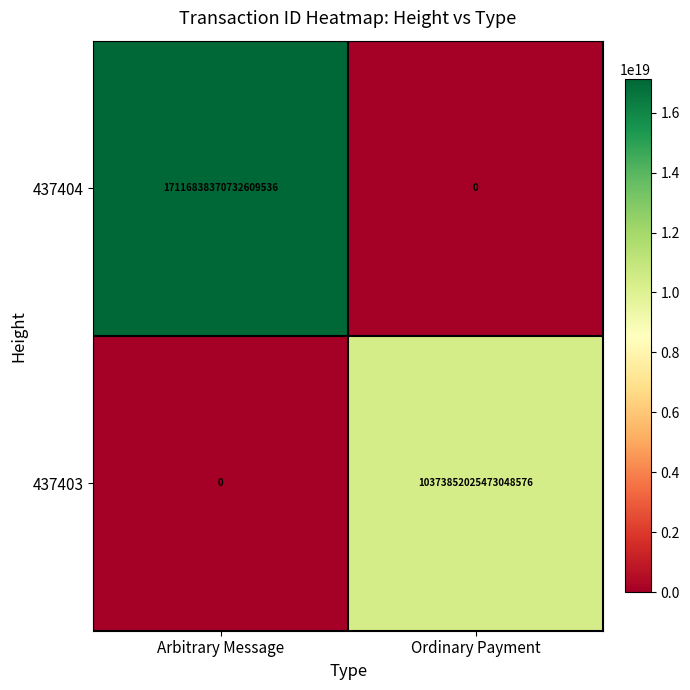

List the series in order of their overall mean, lowest first.

437403, 437404